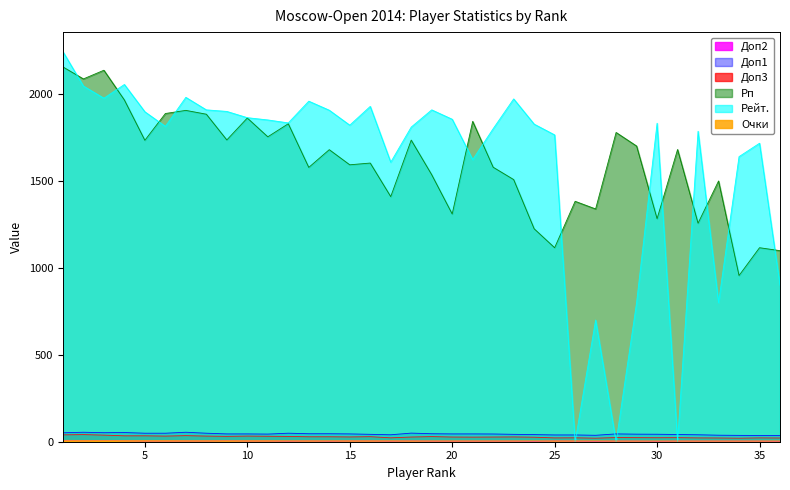

At which category does the chart reach its minimum across all series?

26